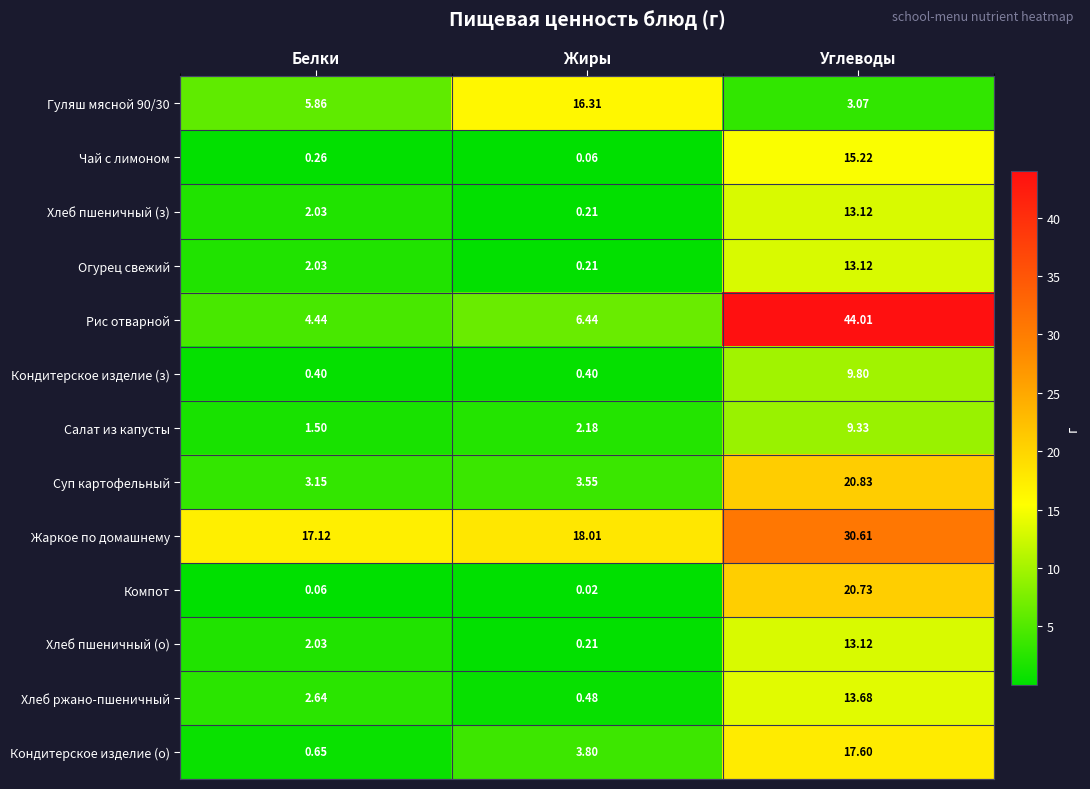

Is the value of Хлеб ржано-пшеничный at Углеводы greater than the value of Хлеб пшеничный (з) at Белки?

Yes